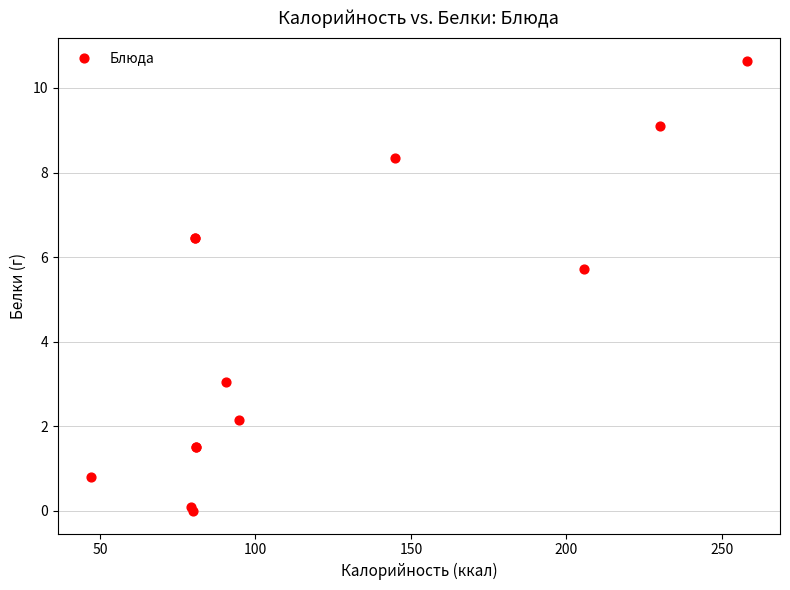

What Y value in the scatter plot is closest to 5?

5.7